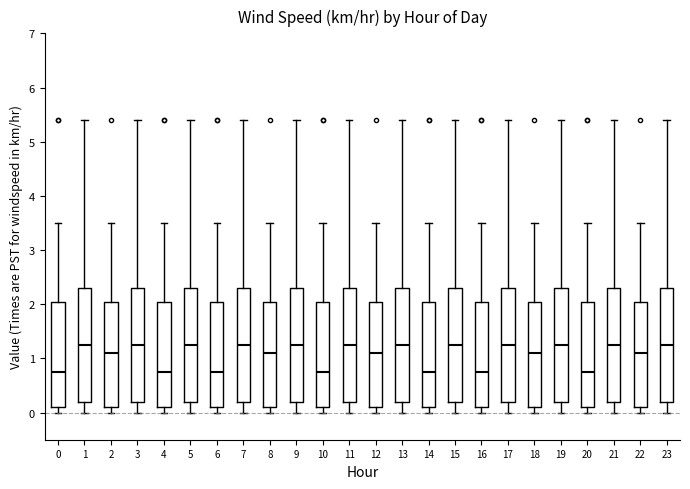

Reading left to right, transcribe this box plot: for each box, give where its median line is, the range the box spans, and where its two whiskers end, as read against the y-axis. The values are not printed on the chart, so give them approximately, as read against the axis.

0: median 0.8, box 0.1 to 2.1, whiskers 0.0 to 3.5
1: median 1.3, box 0.2 to 2.3, whiskers 0.0 to 5.4
2: median 1.1, box 0.1 to 2.1, whiskers 0.0 to 3.5
3: median 1.3, box 0.2 to 2.3, whiskers 0.0 to 5.4
4: median 0.8, box 0.1 to 2.1, whiskers 0.0 to 3.5
5: median 1.3, box 0.2 to 2.3, whiskers 0.0 to 5.4
6: median 0.8, box 0.1 to 2.1, whiskers 0.0 to 3.5
7: median 1.3, box 0.2 to 2.3, whiskers 0.0 to 5.4
8: median 1.1, box 0.1 to 2.1, whiskers 0.0 to 3.5
9: median 1.3, box 0.2 to 2.3, whiskers 0.0 to 5.4
10: median 0.8, box 0.1 to 2.1, whiskers 0.0 to 3.5
11: median 1.3, box 0.2 to 2.3, whiskers 0.0 to 5.4
12: median 1.1, box 0.1 to 2.1, whiskers 0.0 to 3.5
13: median 1.3, box 0.2 to 2.3, whiskers 0.0 to 5.4
14: median 0.8, box 0.1 to 2.1, whiskers 0.0 to 3.5
15: median 1.3, box 0.2 to 2.3, whiskers 0.0 to 5.4
16: median 0.8, box 0.1 to 2.1, whiskers 0.0 to 3.5
17: median 1.3, box 0.2 to 2.3, whiskers 0.0 to 5.4
18: median 1.1, box 0.1 to 2.1, whiskers 0.0 to 3.5
19: median 1.3, box 0.2 to 2.3, whiskers 0.0 to 5.4
20: median 0.8, box 0.1 to 2.1, whiskers 0.0 to 3.5
21: median 1.3, box 0.2 to 2.3, whiskers 0.0 to 5.4
22: median 1.1, box 0.1 to 2.1, whiskers 0.0 to 3.5
23: median 1.3, box 0.2 to 2.3, whiskers 0.0 to 5.4